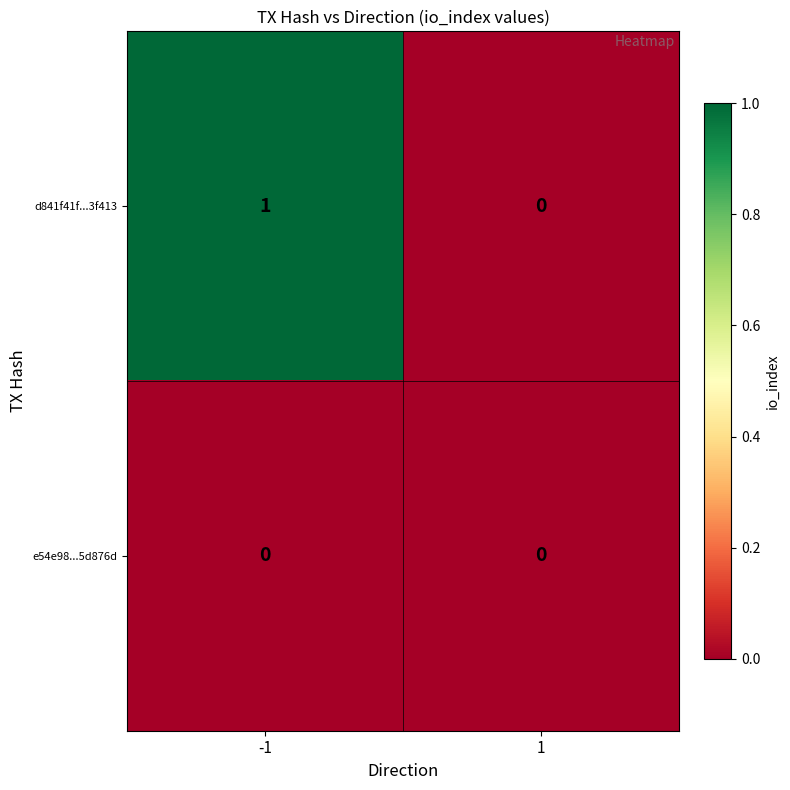

Reading left to right, list all the values displayed in this chart.

d841f41f...3f413: 1	0
e54e98...5d876d: 0	0